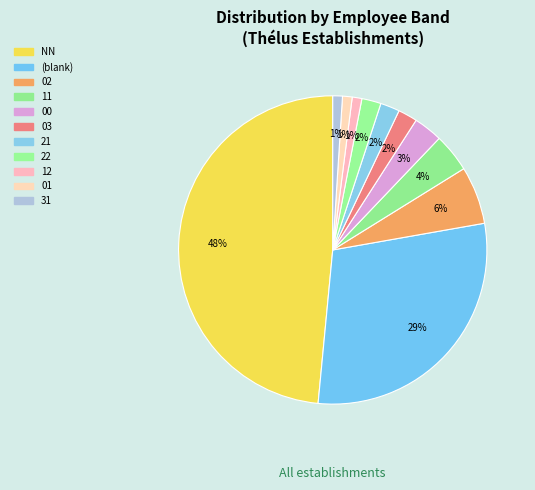

Count the number of slices in the pie.

11